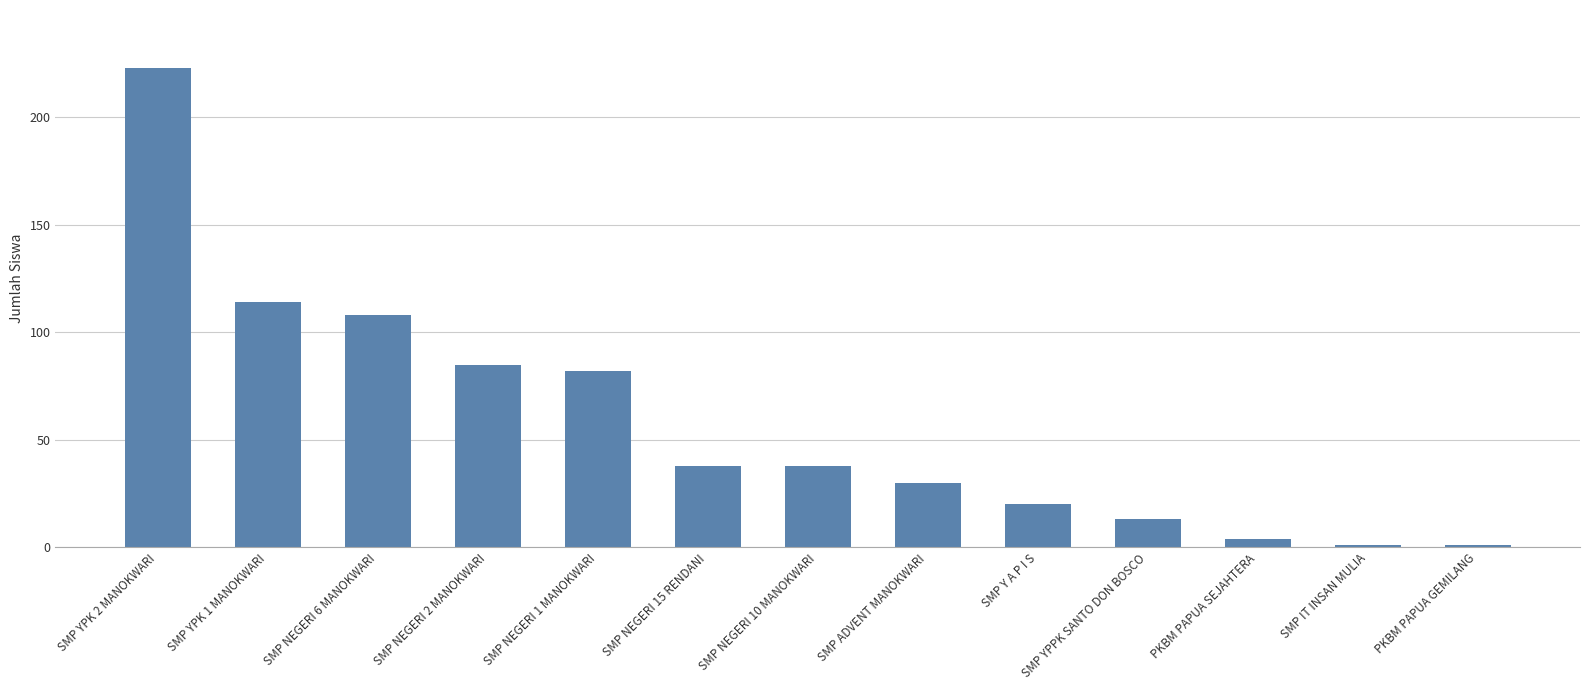

What position from the right is SMP YPK 2 MANOKWARI?

13